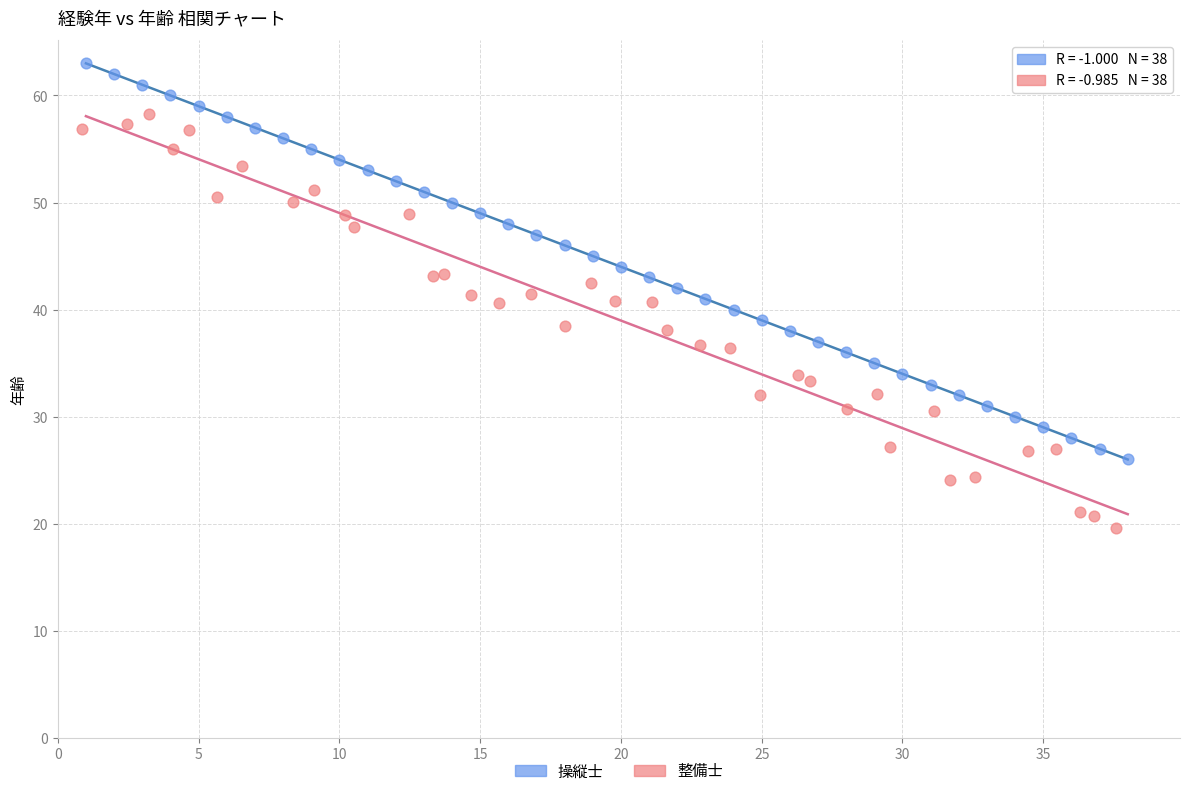

Which series reaches the maximum Y coordinate?

操縦士